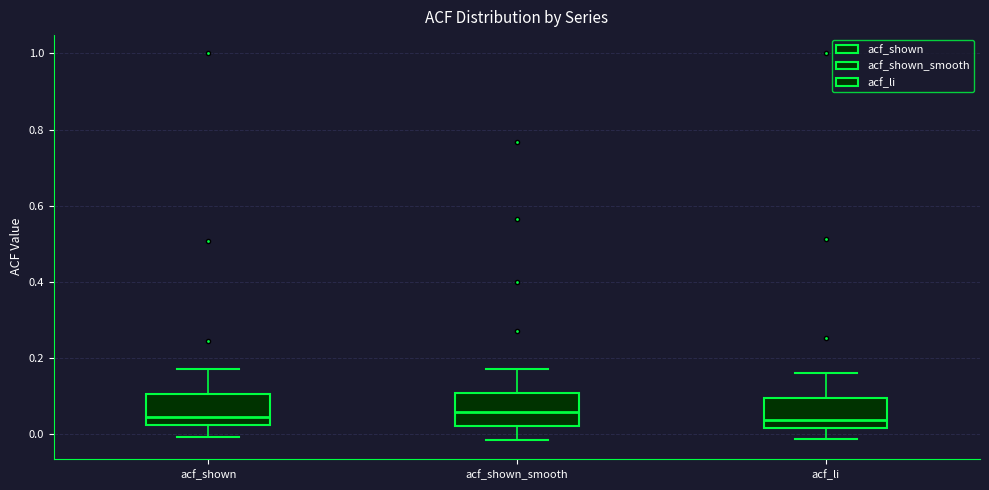

Reading left to right, read every box against the y-axis: the position of its median line, the range the box covers, and the ends of its whiskers. The values are not printed on the chart, so give them approximately, as read against the axis.

acf_shown: median 0.04, box 0.02 to 0.10, whiskers 0.00 to 0.18
acf_shown_smooth: median 0.06, box 0.02 to 0.10, whiskers -0.02 to 0.18
acf_li: median 0.04, box 0.02 to 0.10, whiskers -0.02 to 0.16